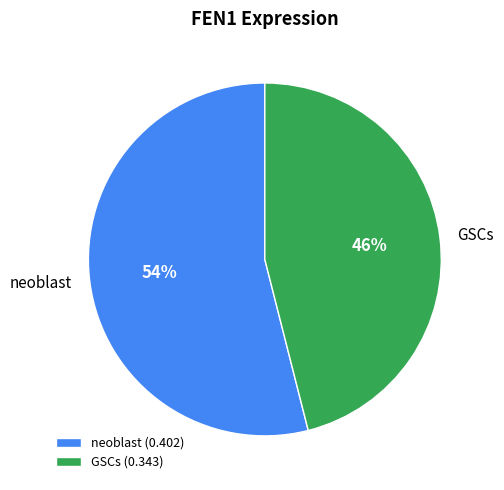

Which slice represents more than half of the pie?

neoblast